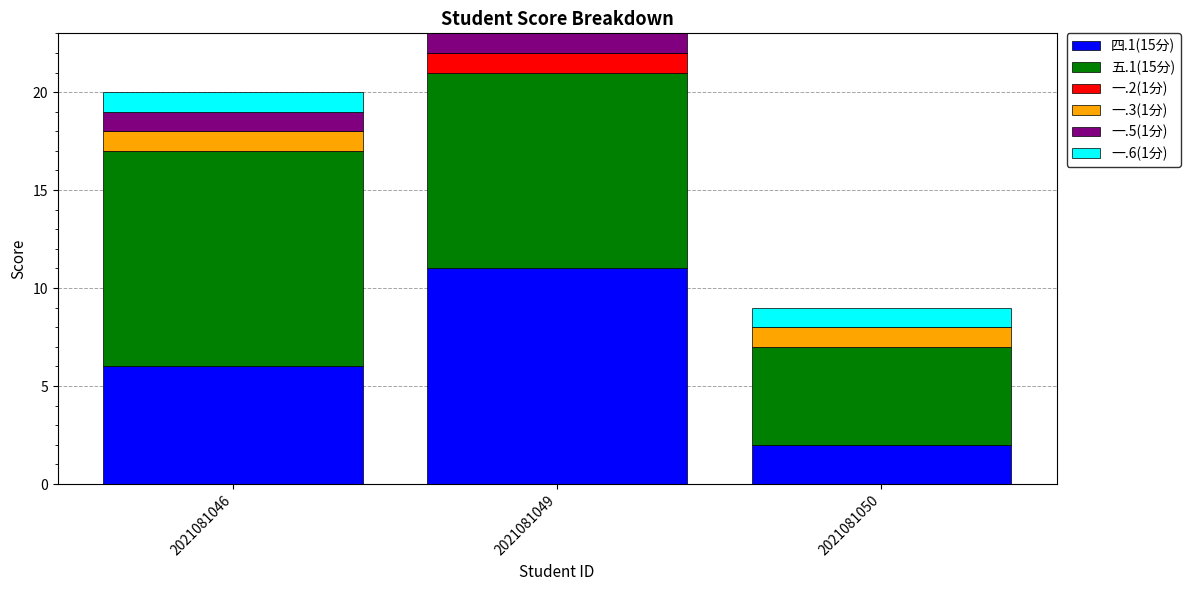

The value of 四.1(15分) at 2021081050 is 1. True or false?

False